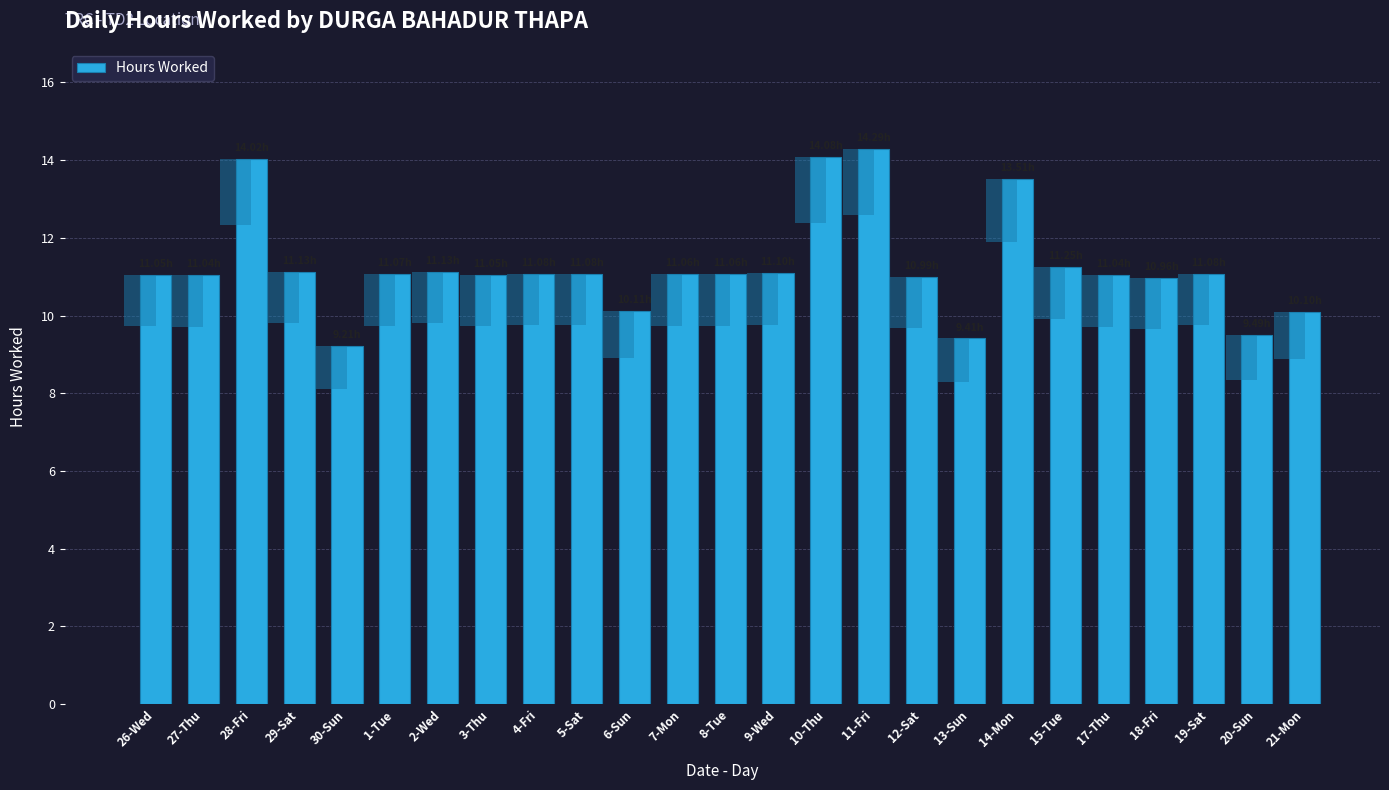

Reading left to right, what are all the values shown in this chart?

26-Wed=11.1	27-Thu=11.0	28-Fri=14.0	29-Sat=11.1	30-Sun=9.2	1-Tue=11.1	2-Wed=11.1	3-Thu=11.1	4-Fri=11.1	5-Sat=11.1	6-Sun=10.1	7-Mon=11.1	8-Tue=11.1	9-Wed=11.1	10-Thu=14.1	11-Fri=14.3	12-Sat=11.0	13-Sun=9.4	14-Mon=13.5	15-Tue=11.2	17-Thu=11.0	18-Fri=11.0	19-Sat=11.1	20-Sun=9.5	21-Mon=10.1